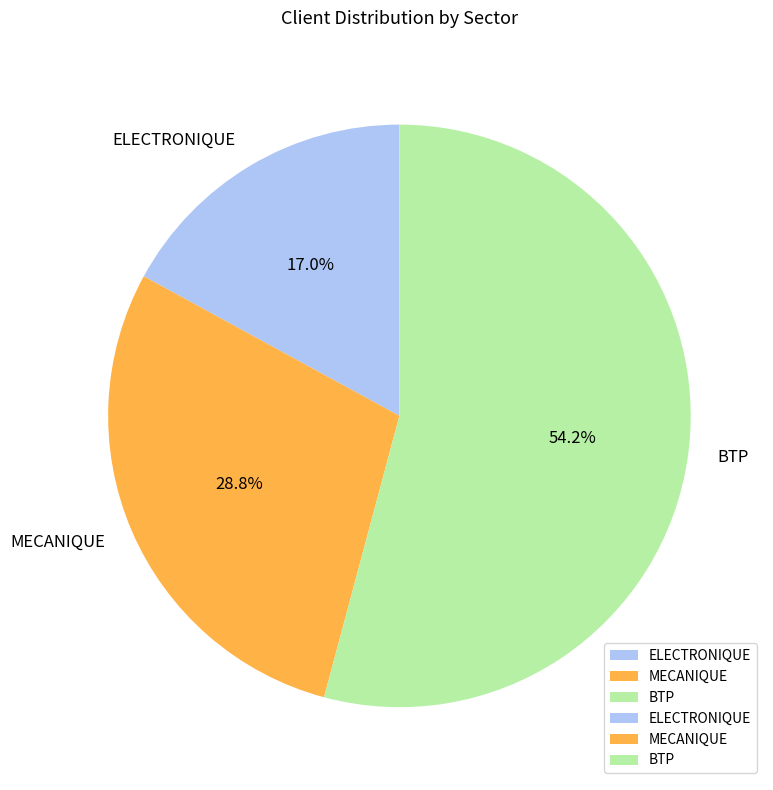

To the nearest percent, what is the combined percentage of ELECTRONIQUE and BTP?

71%